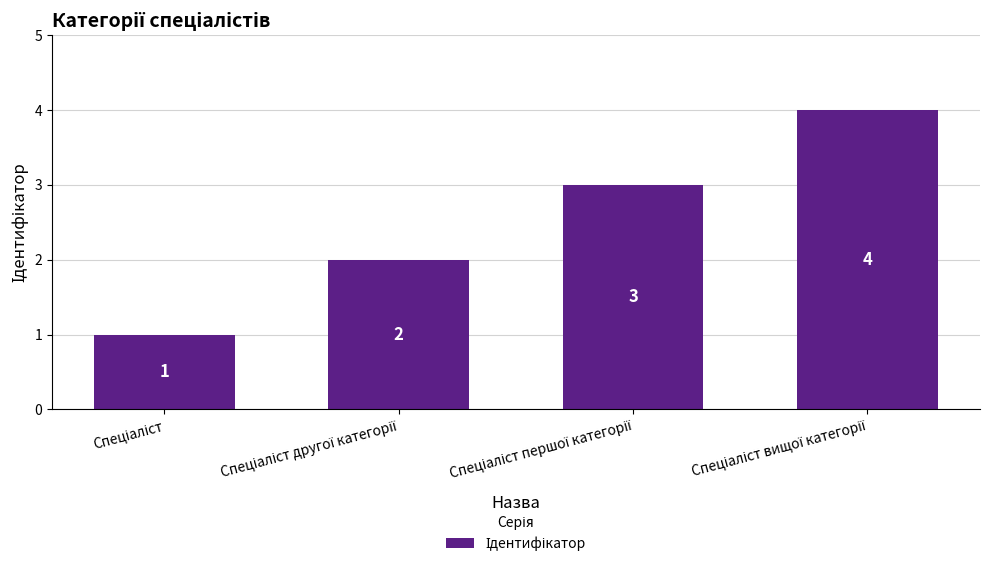

What is the sum of all values?

10